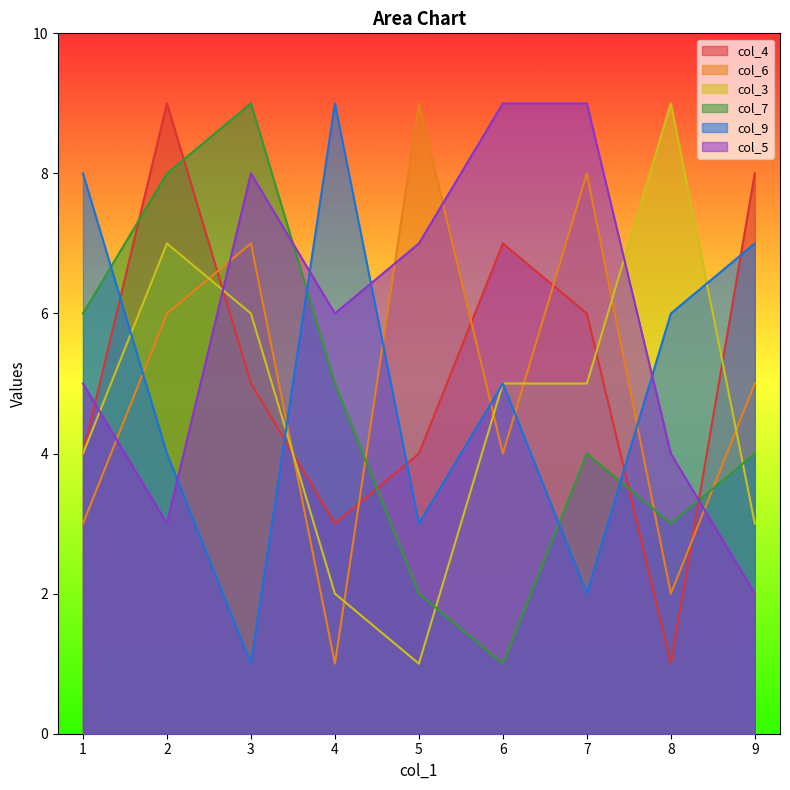

At 8, list the series in order from largest to smallest.

col_3, col_9, col_5, col_7, col_6, col_4